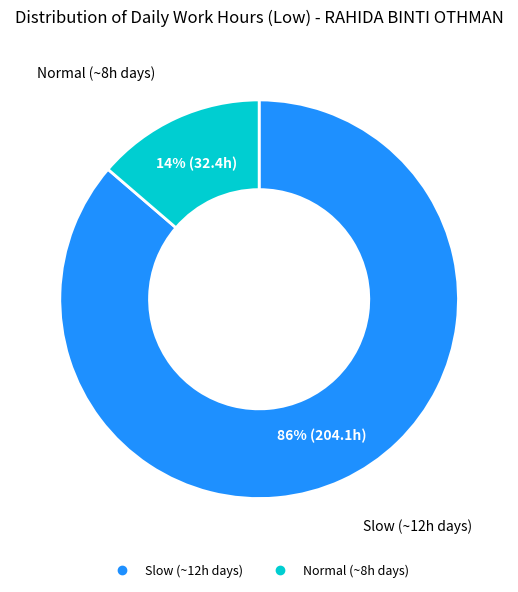

To the nearest percent, what is the average slice percentage?

50%